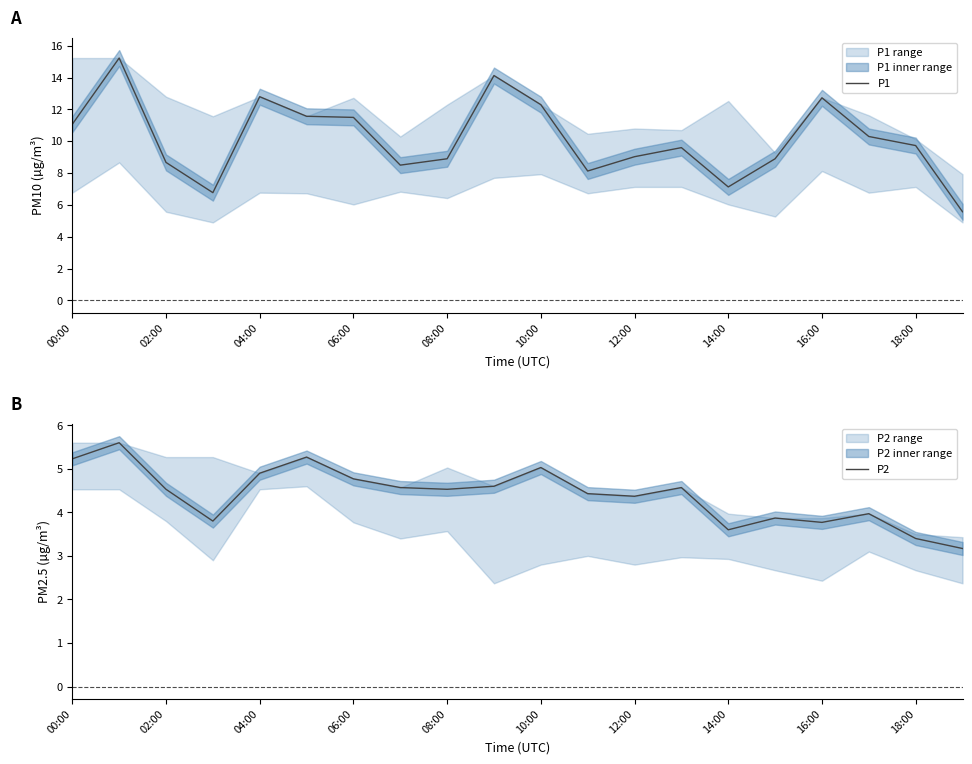

True or false: P2 and P1 cross at least once.

False